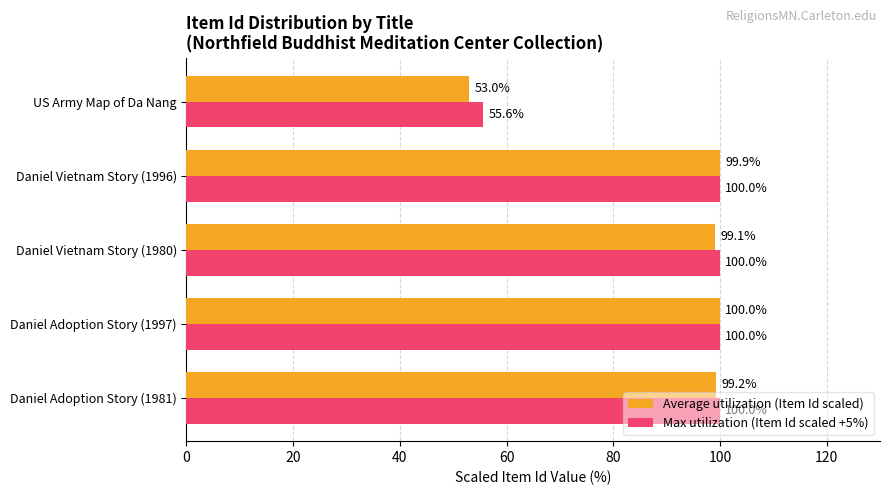

The value of Max utilization (Item Id scaled +5%) at Daniel Adoption Story (1981) is 43.5. True or false?

False